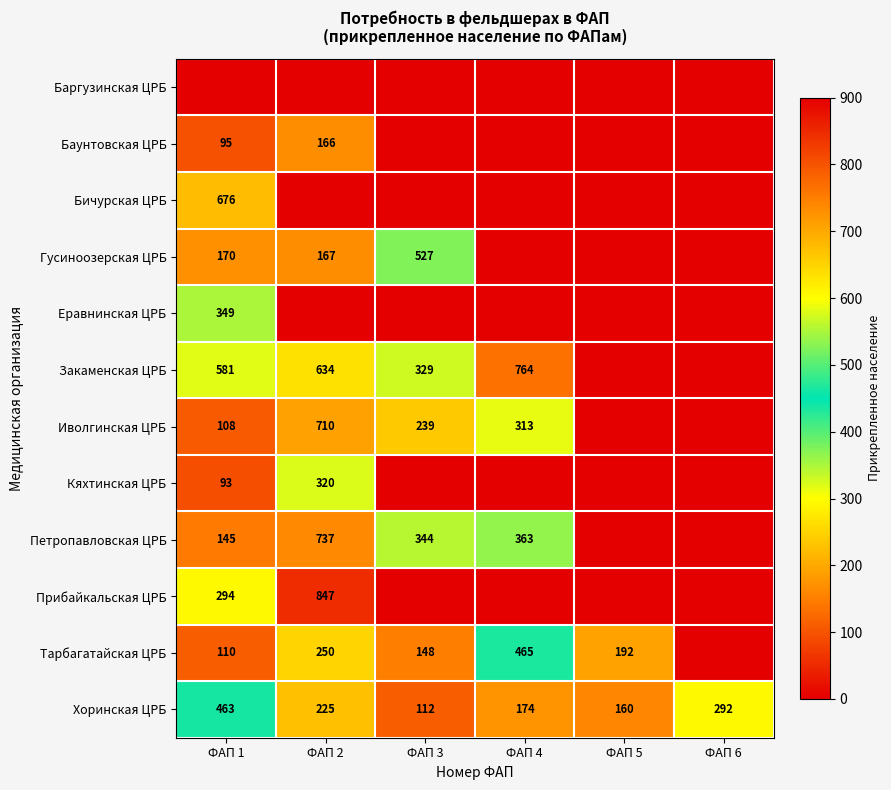

At which label does Хоринская ЦРБ reach its peak?

ФАП 1